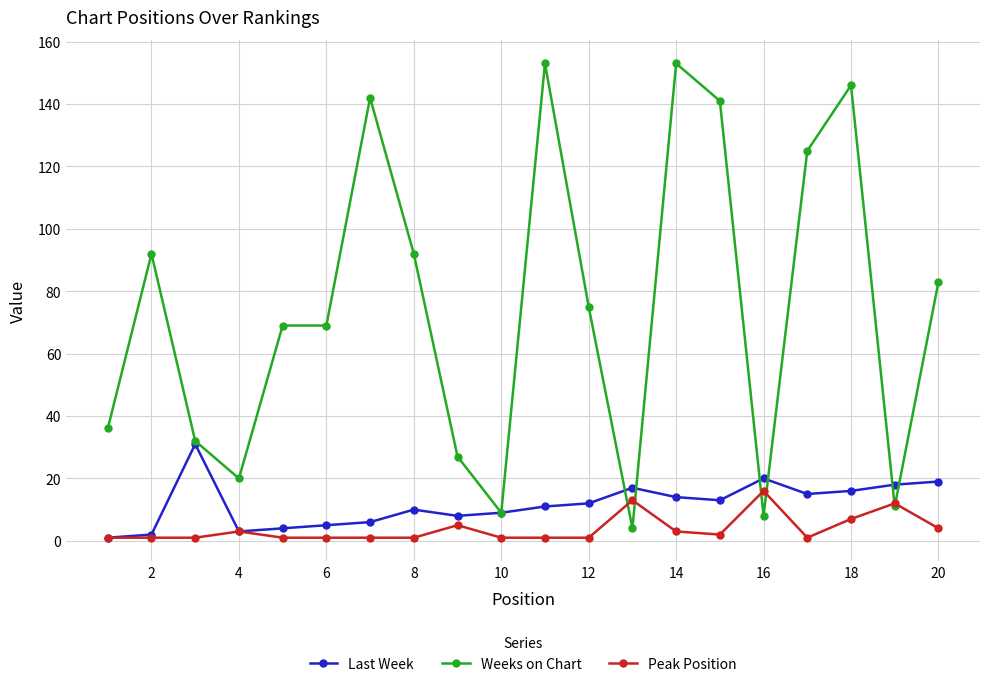

What is the sum of all Weeks on Chart values?

1487